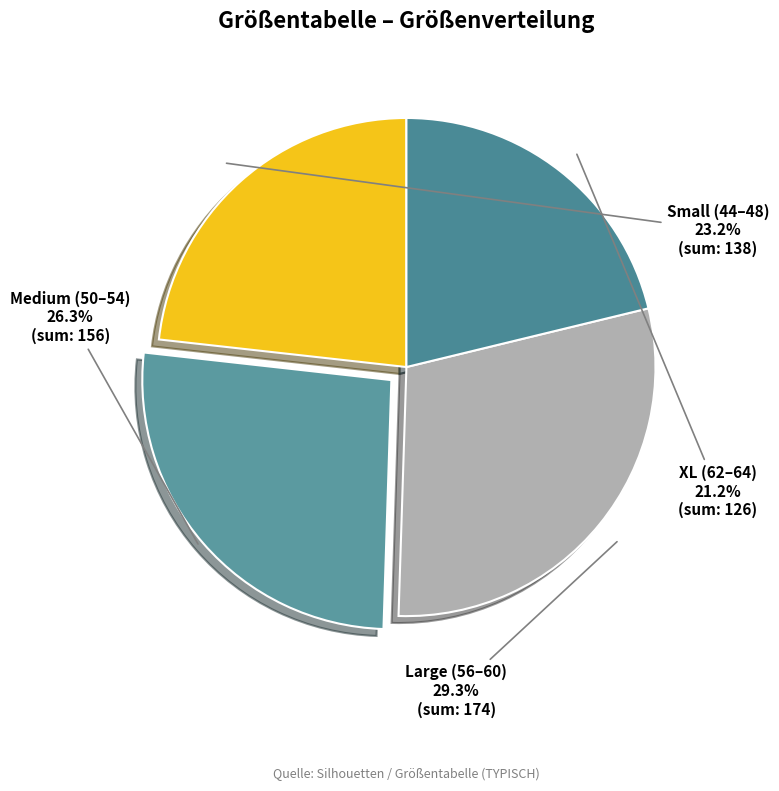

What is the smallest slice in the pie chart?

XL (62–64)